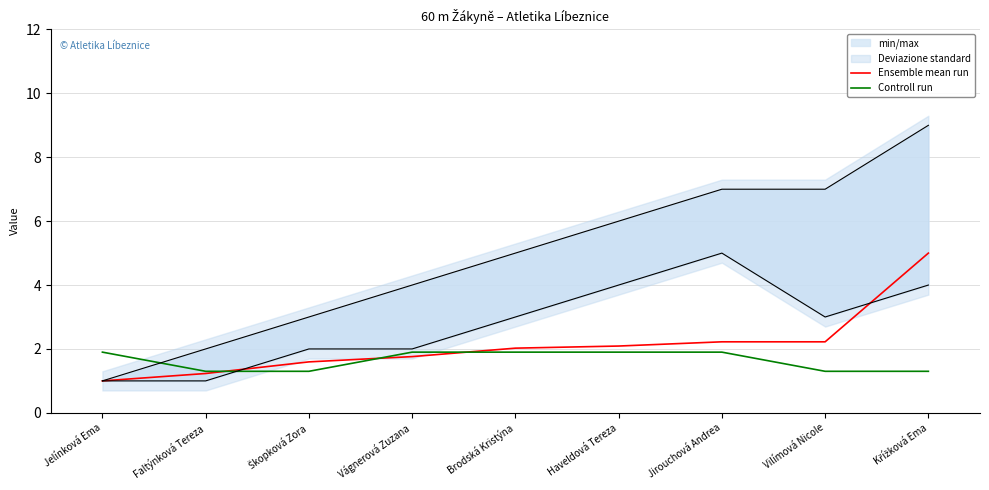

List the series in order of their overall mean, highest first.

Ensemble mean run, Controll run